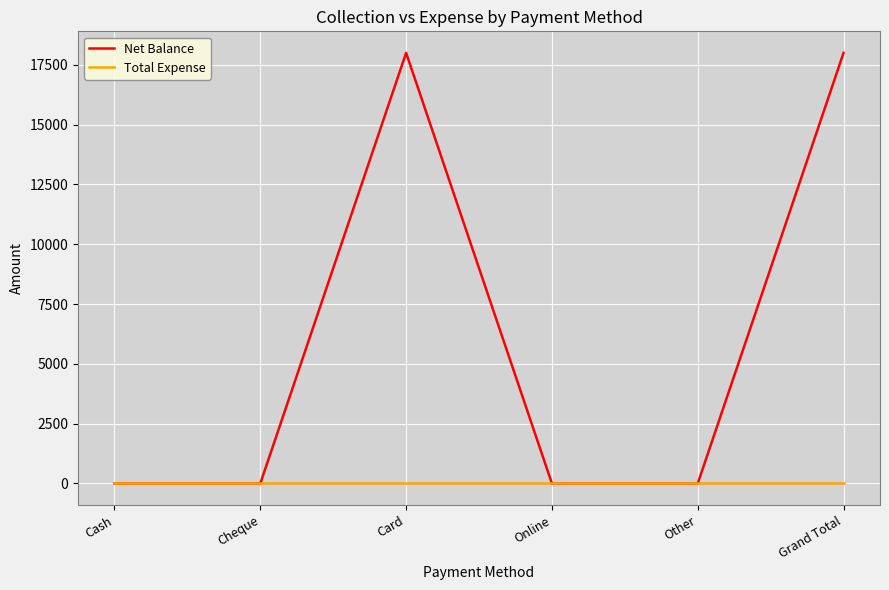

At how many categories does at least one series exceed 4792?

2